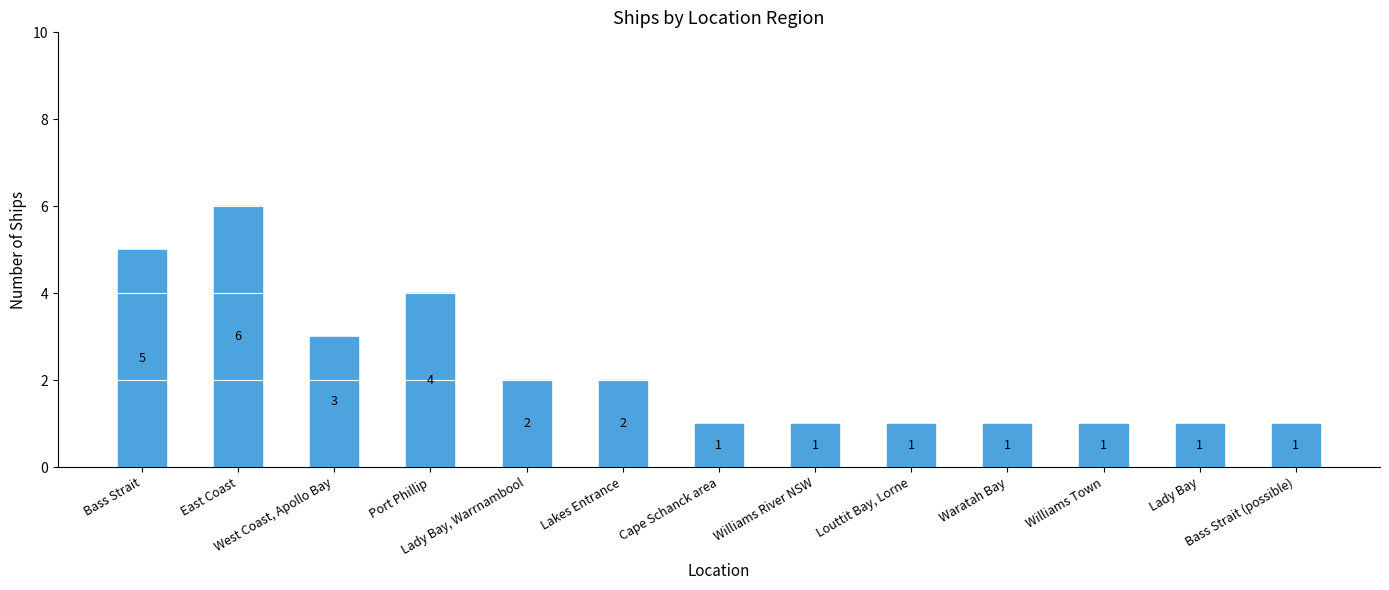

The chart shows a value of 5 at West Coast, Apollo Bay. True or false?

False